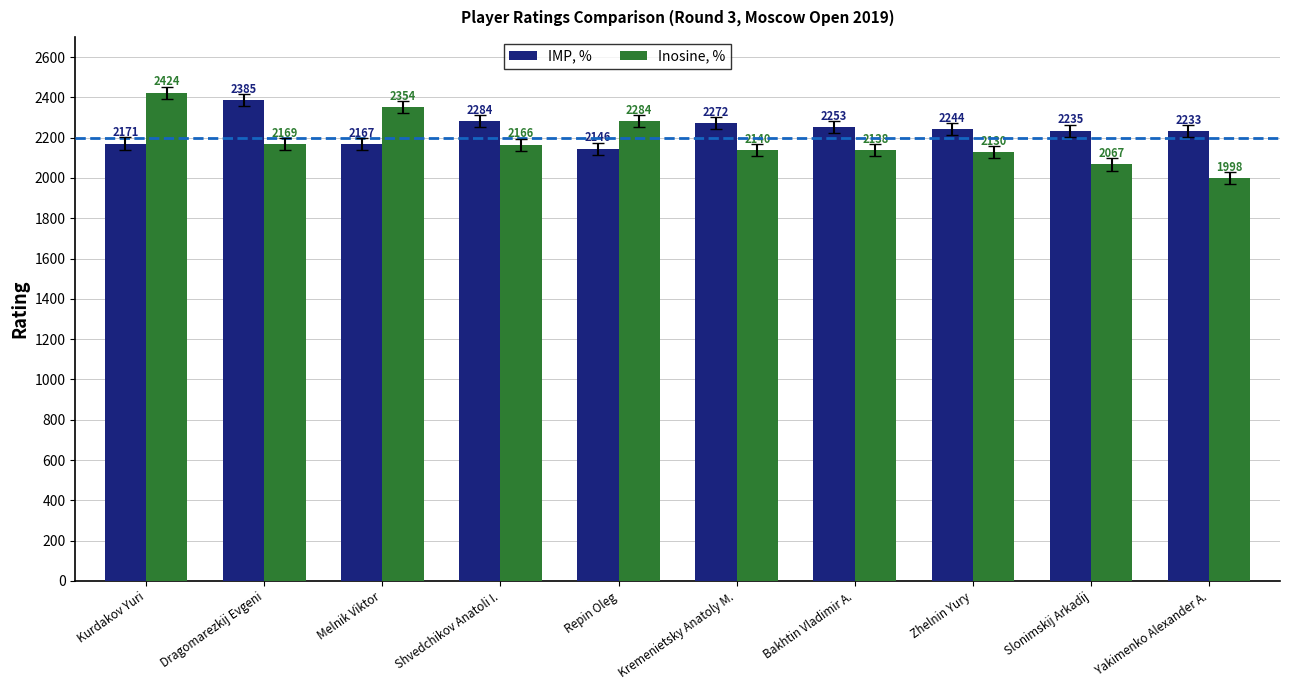

How many bars are there in each group?

2